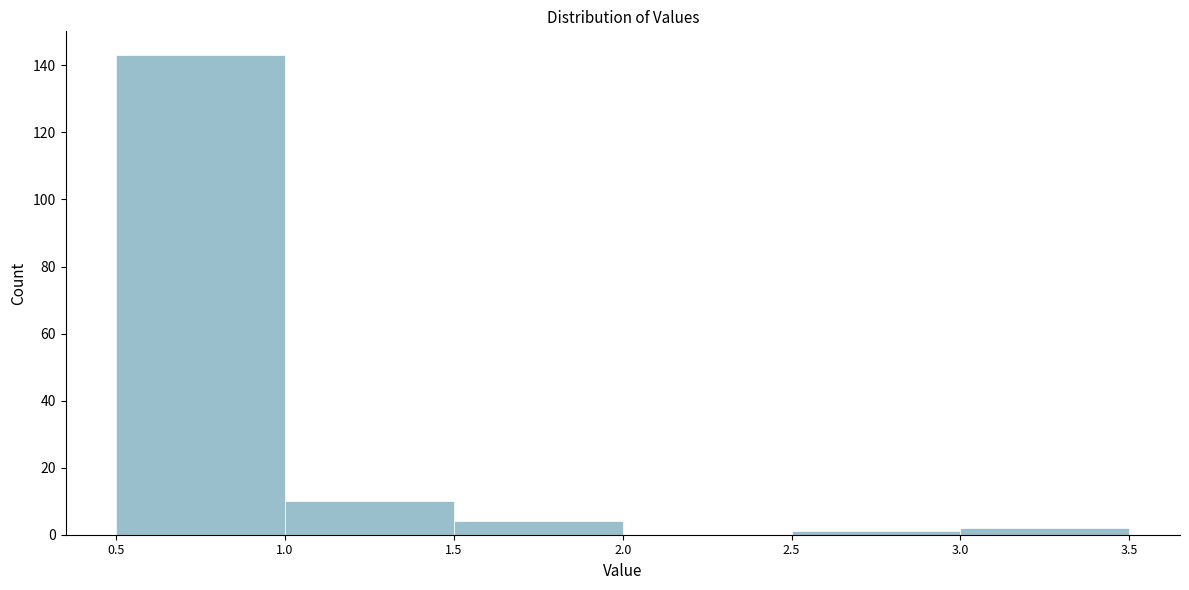

Reading left to right, list every bar in this chart as the range it spans on the x-axis followed by its height. The values are not printed on the chart, so give them approximately, as read against the axis.

0.5 to 1.0: 144
1.0 to 1.5: 10
1.5 to 2.0: 4
2.0 to 2.5: 0
2.5 to 3.0: under 2
3.0 to 3.5: 2